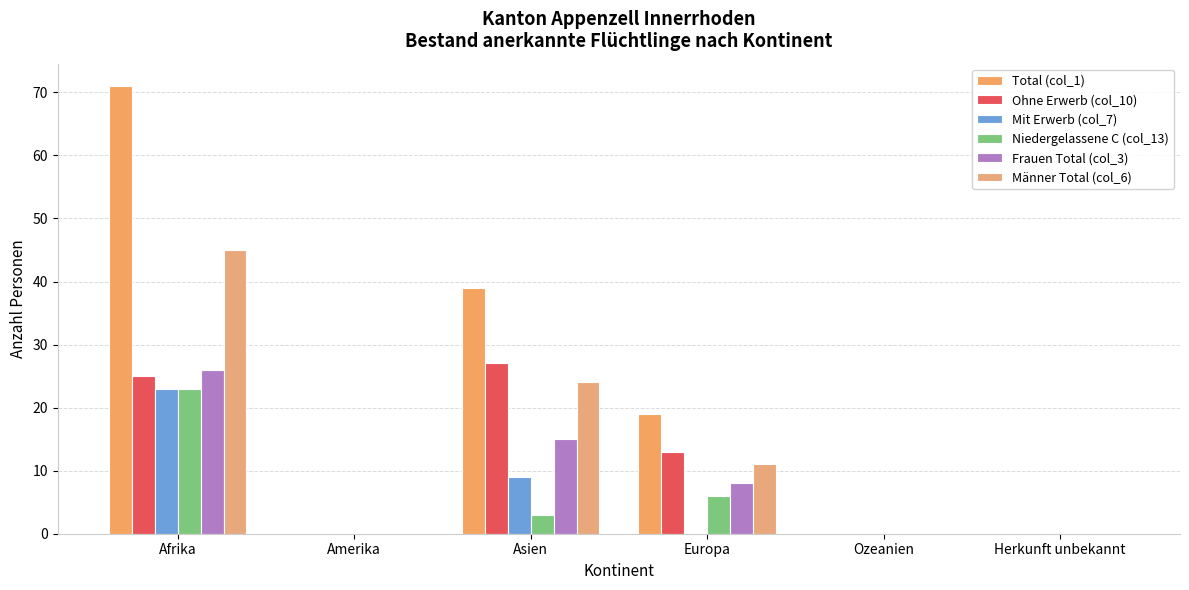

Rank the series by their maximum value, from lowest to highest.

Mit Erwerb (col_7), Niedergelassene C (col_13), Frauen Total (col_3), Ohne Erwerb (col_10), Männer Total (col_6), Total (col_1)